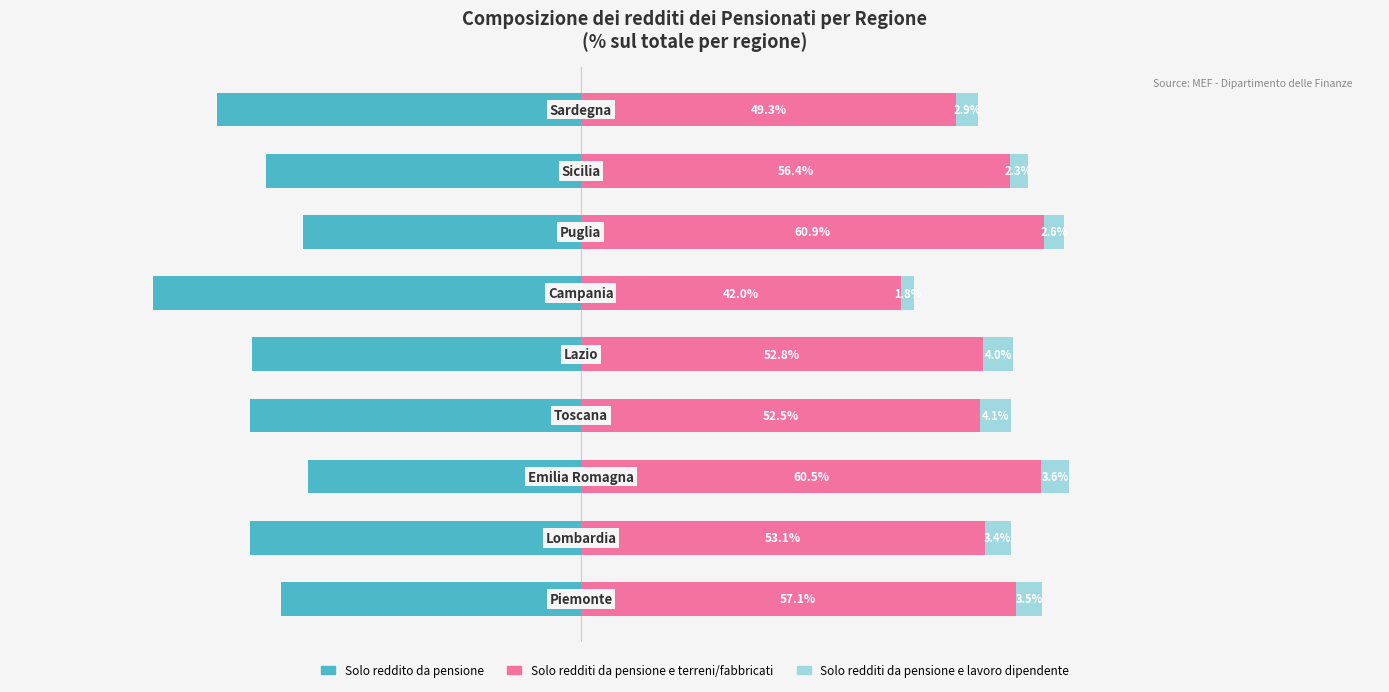

What is the sum of all Solo redditi da pensione e terreni/fabbricati values?

484.5